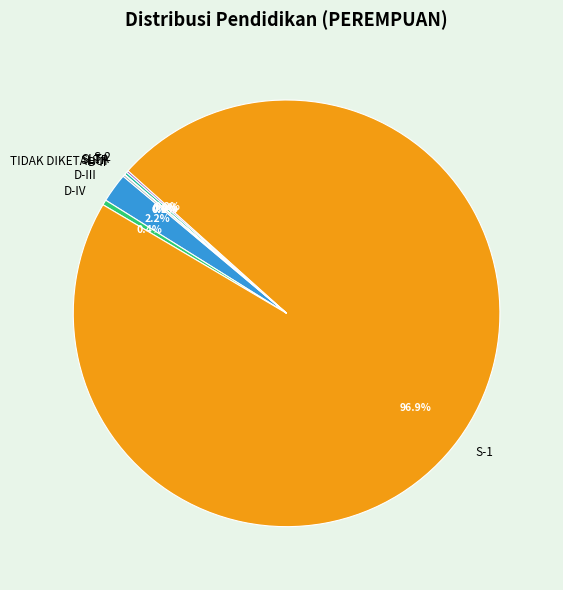

To the nearest percent, what is the difference between the largest and smallest slice percentages?

97%